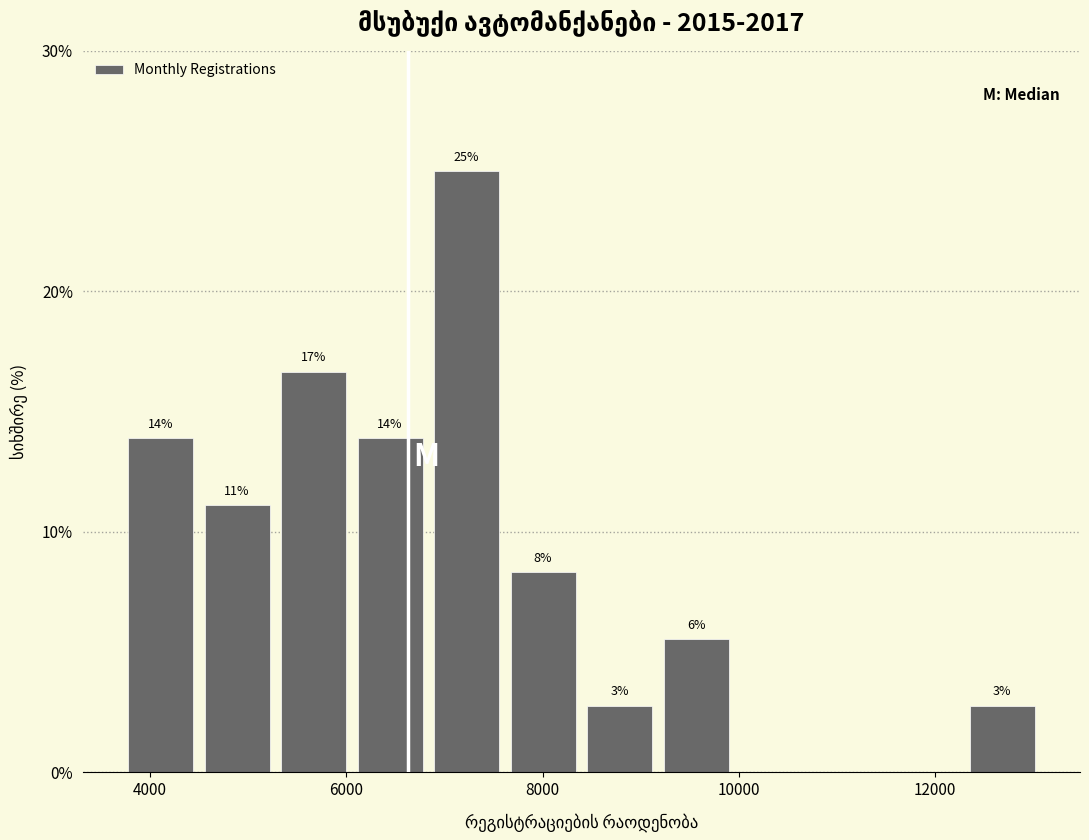

Read against the x-axis, roughly where is the centre of the tallest bar?

7200